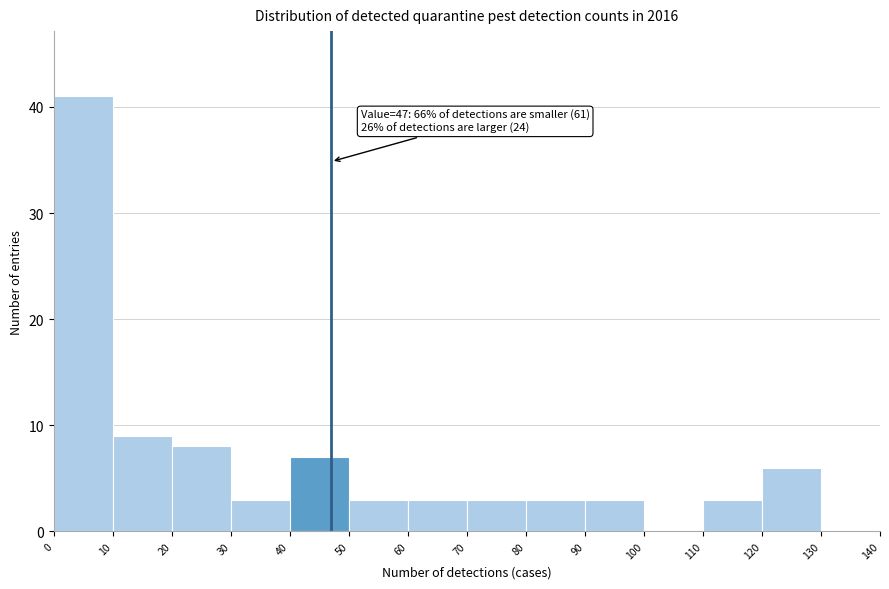

Which range on the x-axis has the tallest bar?

0 to 10